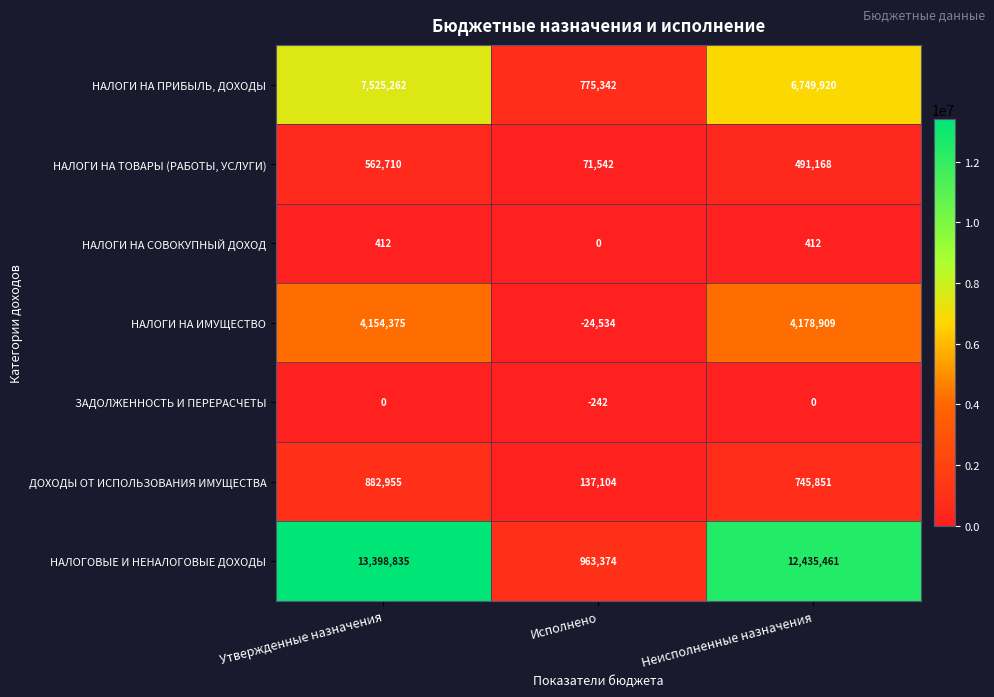

The НАЛОГИ НА ТОВАРЫ (РАБОТЫ, УСЛУГИ) series shows 25706 at Исполнено. True or false?

False